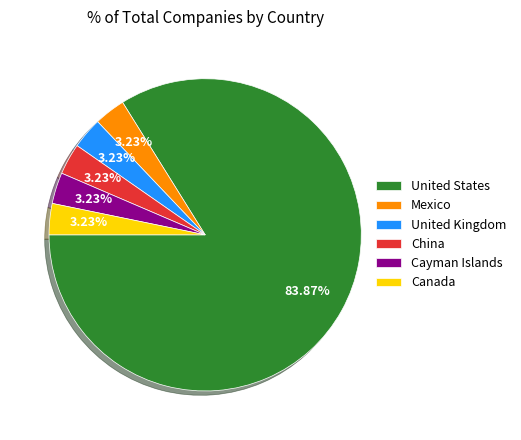

Is it true that Canada is 11% of the pie?

False